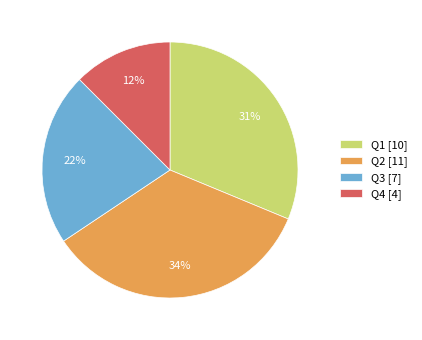

What percentage is the Q1 [10] slice, to the nearest percent?

31%